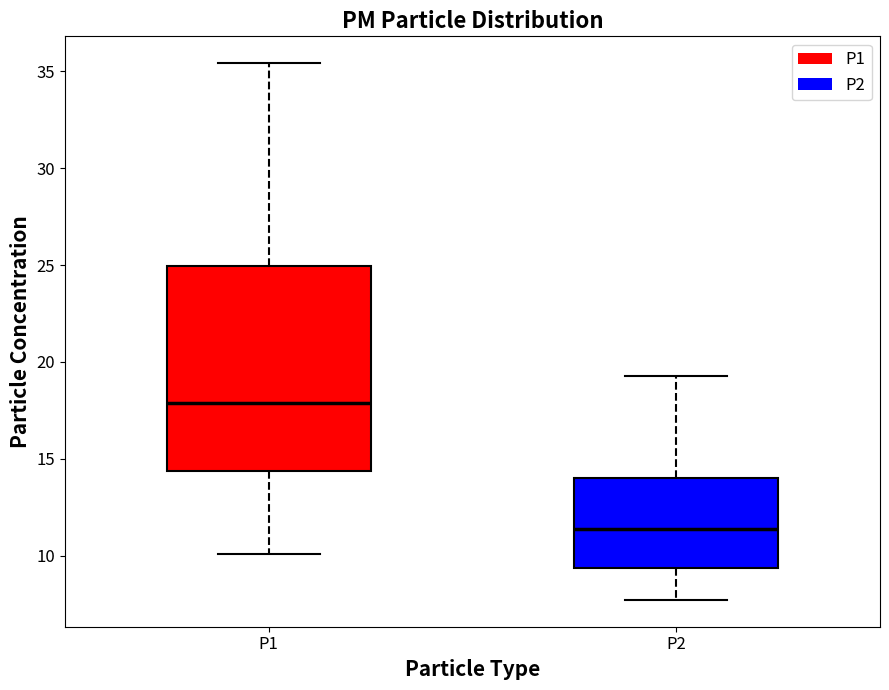

Reading left to right, read every box against the y-axis: the position of its median line, the range the box covers, and the ends of its whiskers. The values are not printed on the chart, so give them approximately, as read against the axis.

P1: median 18.0, box 14.5 to 25.0, whiskers 10.0 to 35.5
P2: median 11.5, box 9.5 to 14.0, whiskers 7.5 to 19.5